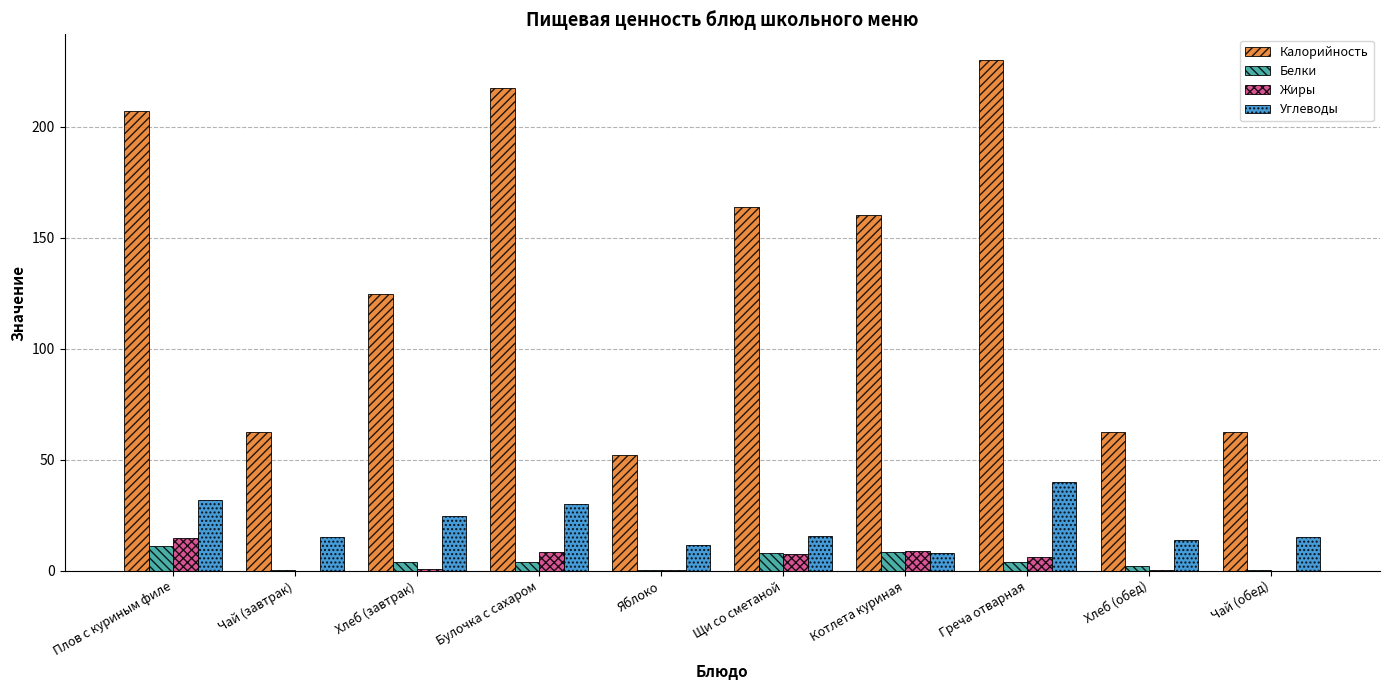

Which category has the highest value across all series?

Греча отварная